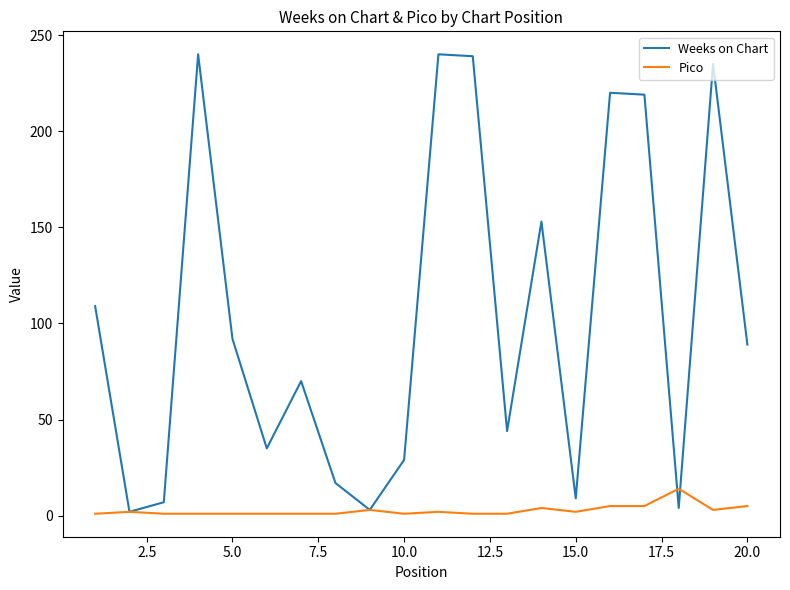

Which series has the largest total across all categories?

Weeks on Chart